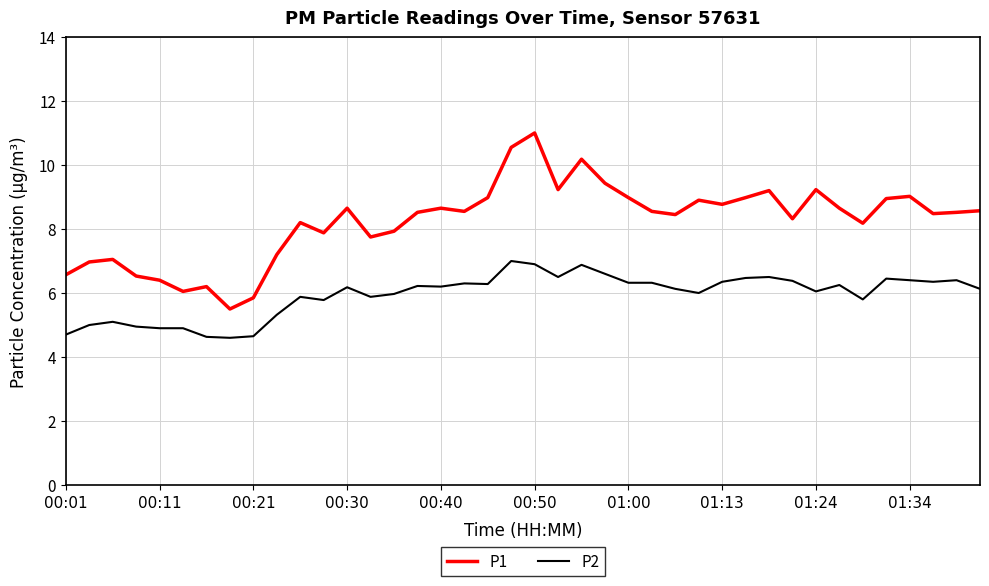

Which series has the largest total across all categories?

P1